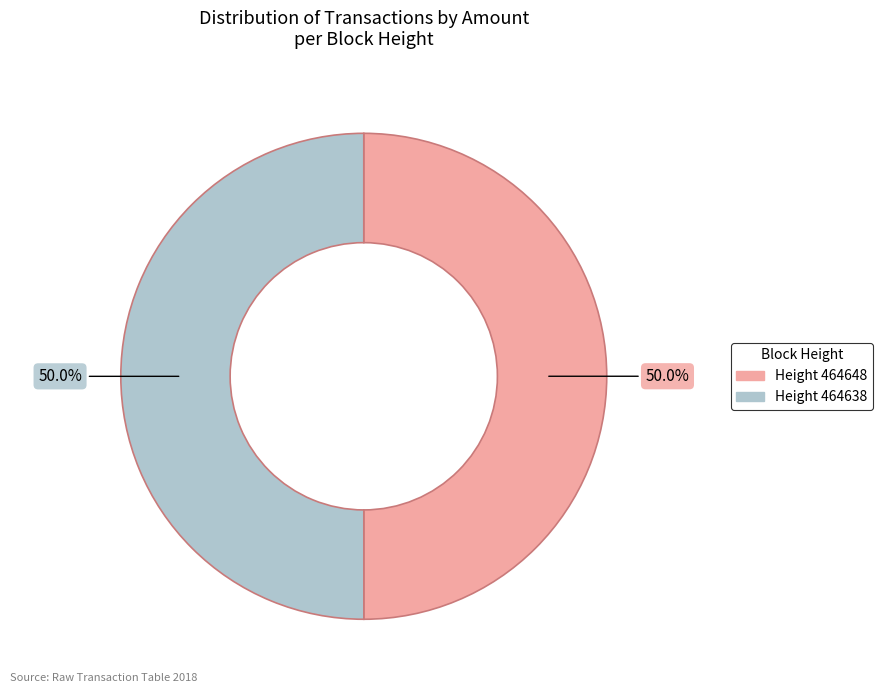

To the nearest percent, what is the average slice percentage?

50%